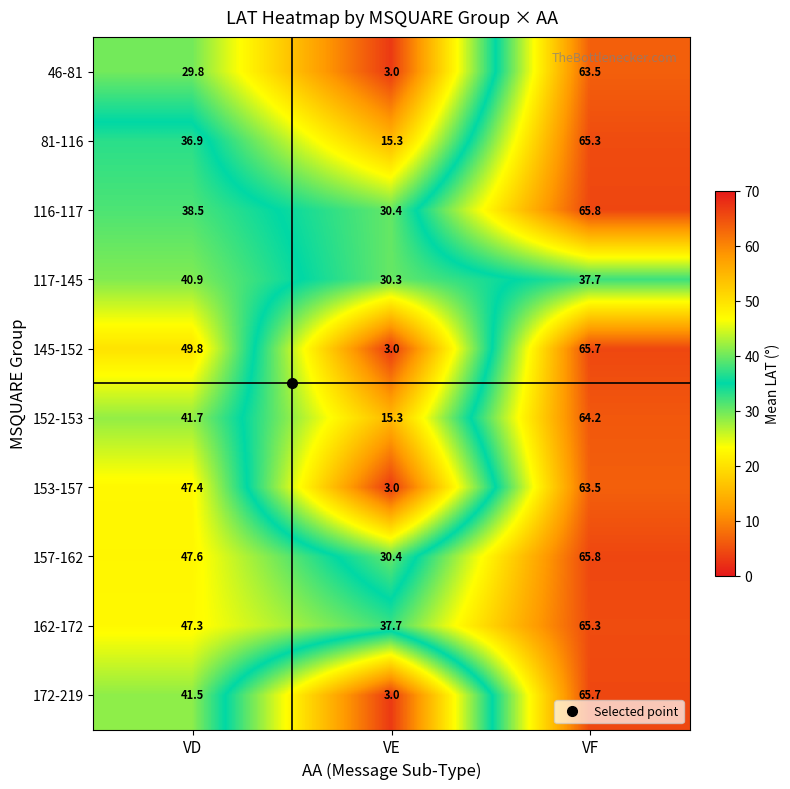

What is the average value of the 145-152 series?

39.5